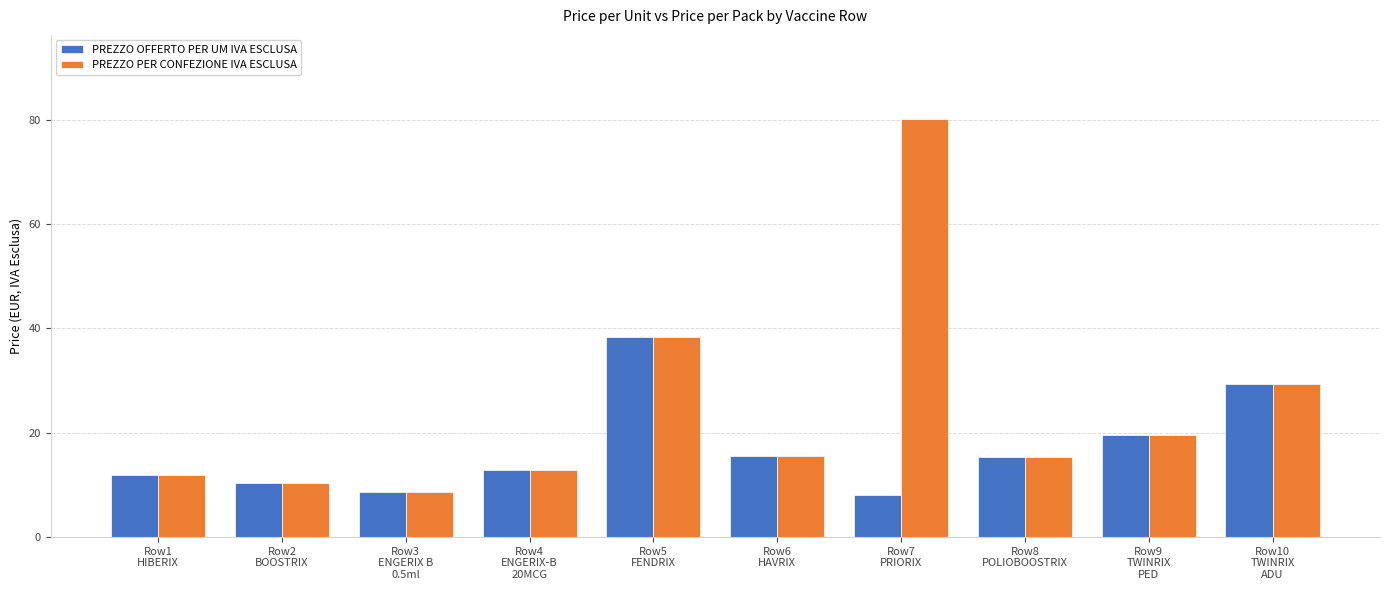

Which category has the highest value in the PREZZO PER CONFEZIONE IVA ESCLUSA series?

Row7
PRIORIX